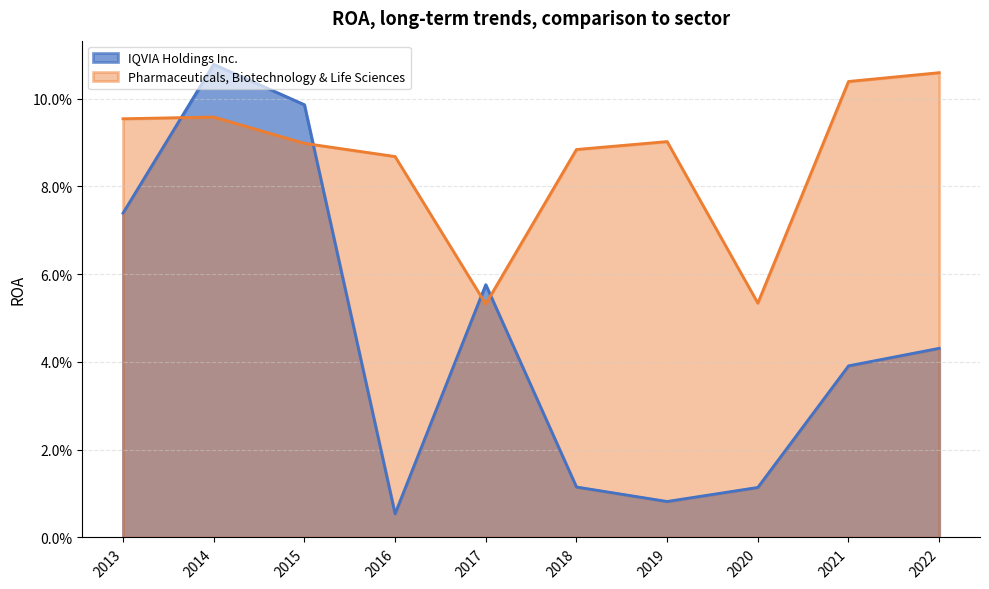

True or false: IQVIA Holdings Inc. has a value of 0.1 at 2017.

True